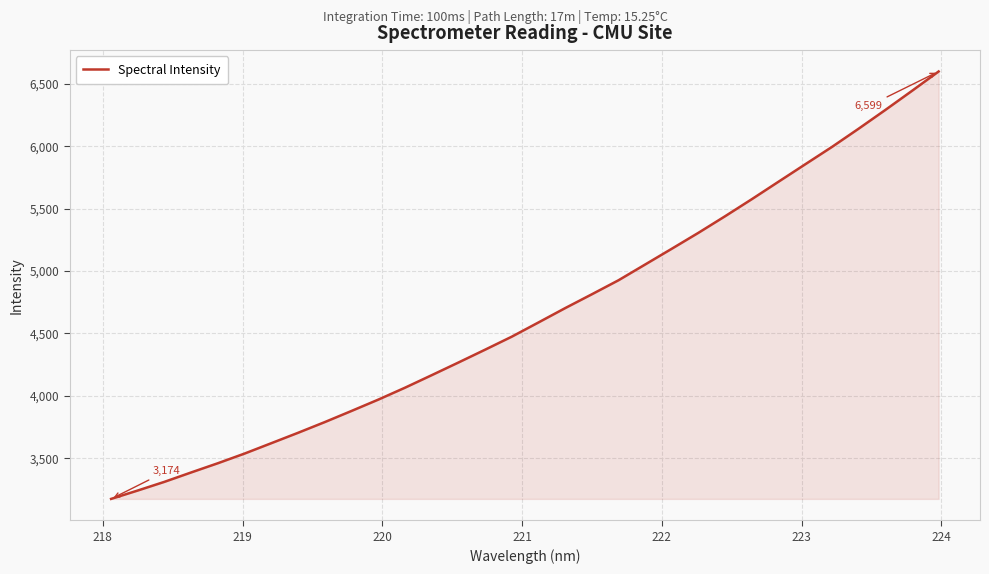

What is the difference between the maximum and minimum values?

3425.5